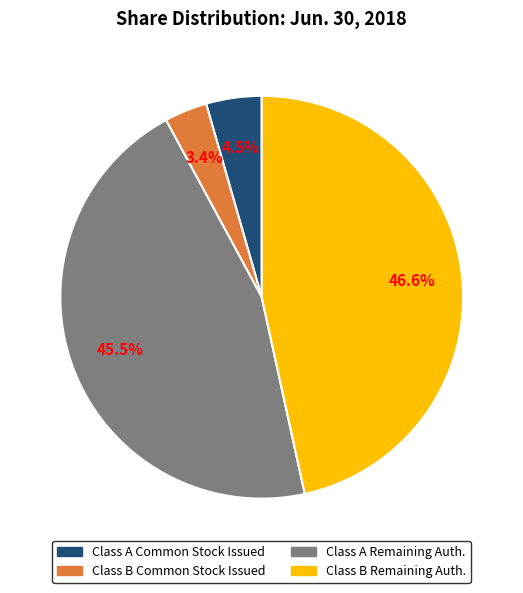

Is there a majority slice in this chart?

No